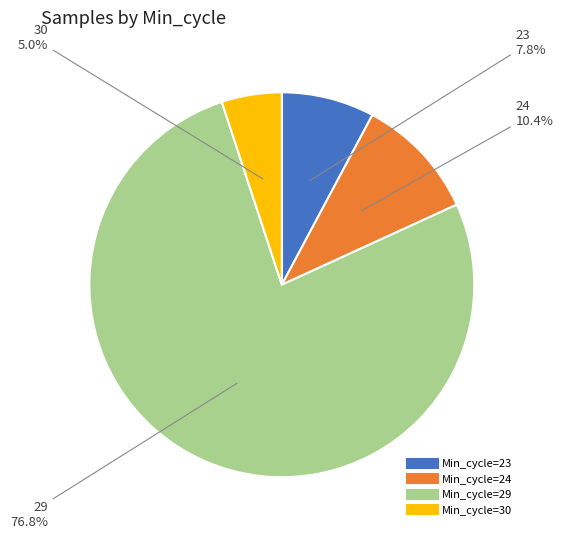

How many segments does this pie chart have?

4